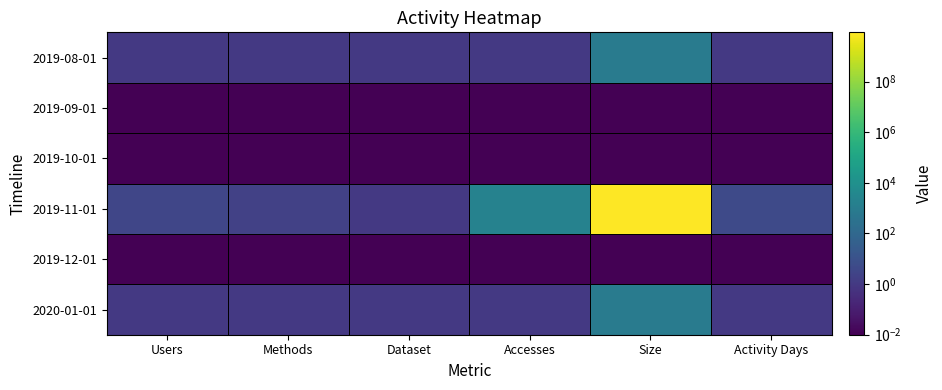

Reading right to left, list all the values displayed in this chart.

2019-08-01: Activity Days=1.0	Size=851.0	Accesses=1.0	Dataset=1.0	Methods=1.0	Users=1.0
2019-09-01: Activity Days=0.0	Size=0.0	Accesses=0.0	Dataset=0.0	Methods=0.0	Users=0.0
2019-10-01: Activity Days=0.0	Size=0.0	Accesses=0.0	Dataset=0.0	Methods=0.0	Users=0.0
2019-11-01: Activity Days=5.0	Size=8876169608.0	Accesses=1803.0	Dataset=1.0	Methods=2.0	Users=3.0
2019-12-01: Activity Days=0.0	Size=0.0	Accesses=0.0	Dataset=0.0	Methods=0.0	Users=0.0
2020-01-01: Activity Days=1.0	Size=851.0	Accesses=1.0	Dataset=1.0	Methods=1.0	Users=1.0